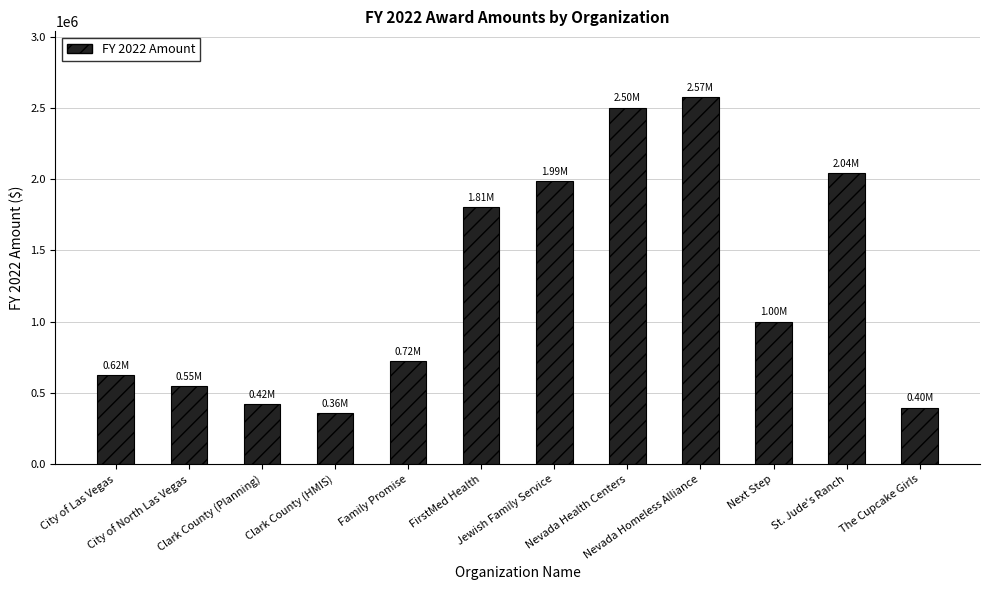

What is the sum of all values?

14981348